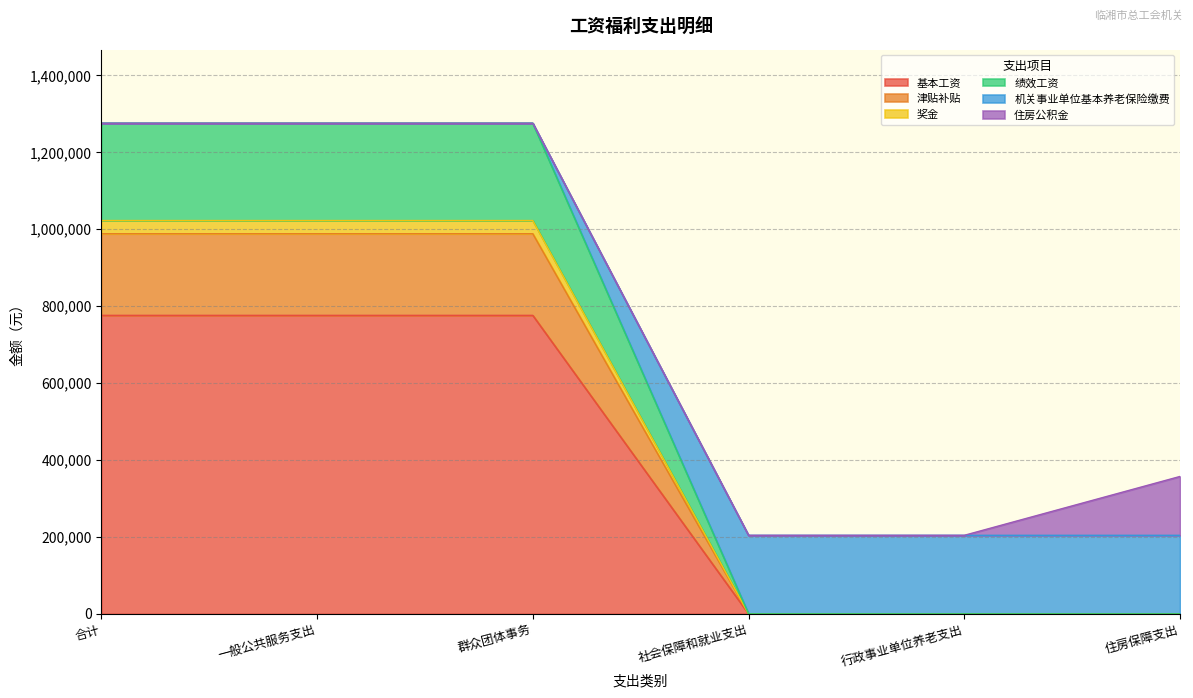

Rank the categories by 机关事业单位基本养老保险缴费 value from lowest to highest.

社会保障和就业支出, 行政事业单位养老支出, 住房保障支出, 合计, 一般公共服务支出, 群众团体事务